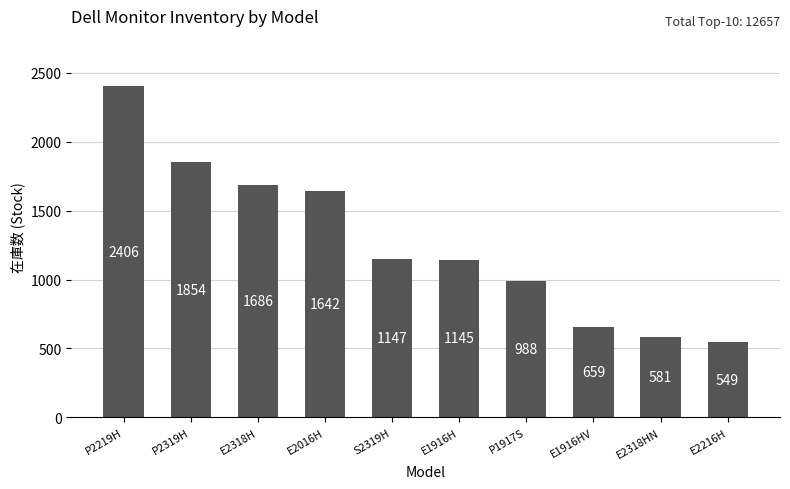

Reading left to right, transcribe all the data shown in this chart.

2406	1854	1686	1642	1147	1145	988	659	581	549